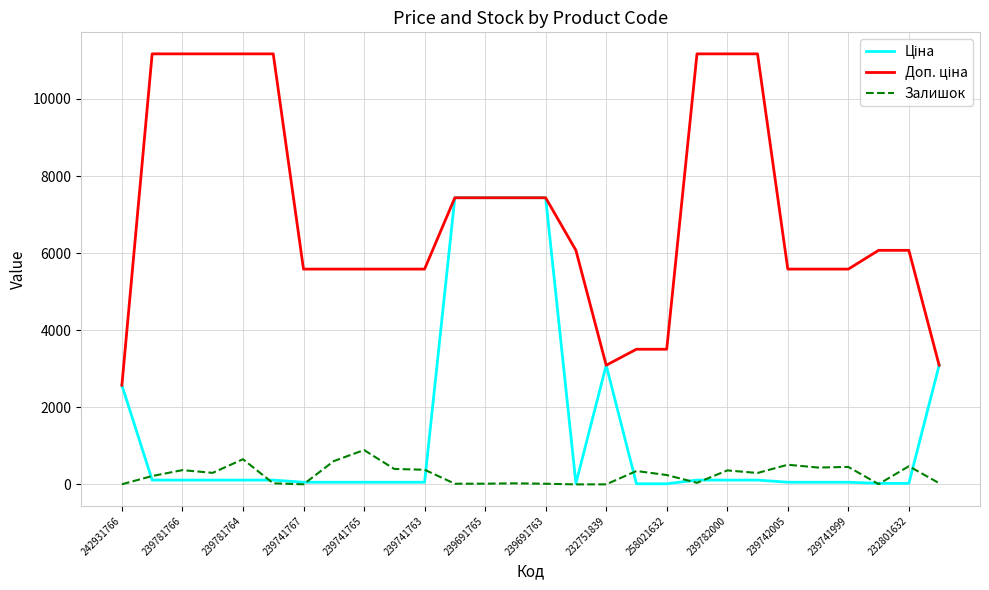

How many lines are shown in the chart?

3